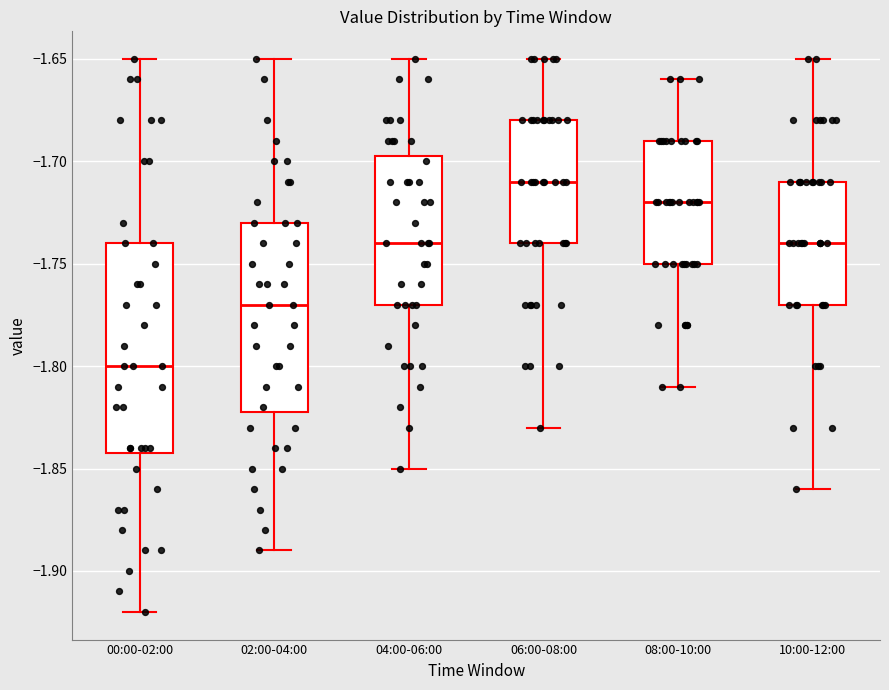

Reading left to right, read every box against the y-axis: the position of its median line, the range the box covers, and the ends of its whiskers. The values are not printed on the chart, so give them approximately, as read against the axis.

00:00-02:00: median -1.800, box -1.840 to -1.740, whiskers -1.920 to -1.650
02:00-04:00: median -1.770, box -1.820 to -1.730, whiskers -1.890 to -1.650
04:00-06:00: median -1.740, box -1.770 to -1.695, whiskers -1.850 to -1.650
06:00-08:00: median -1.710, box -1.740 to -1.680, whiskers -1.830 to -1.650
08:00-10:00: median -1.720, box -1.750 to -1.690, whiskers -1.810 to -1.660
10:00-12:00: median -1.740, box -1.770 to -1.710, whiskers -1.860 to -1.650